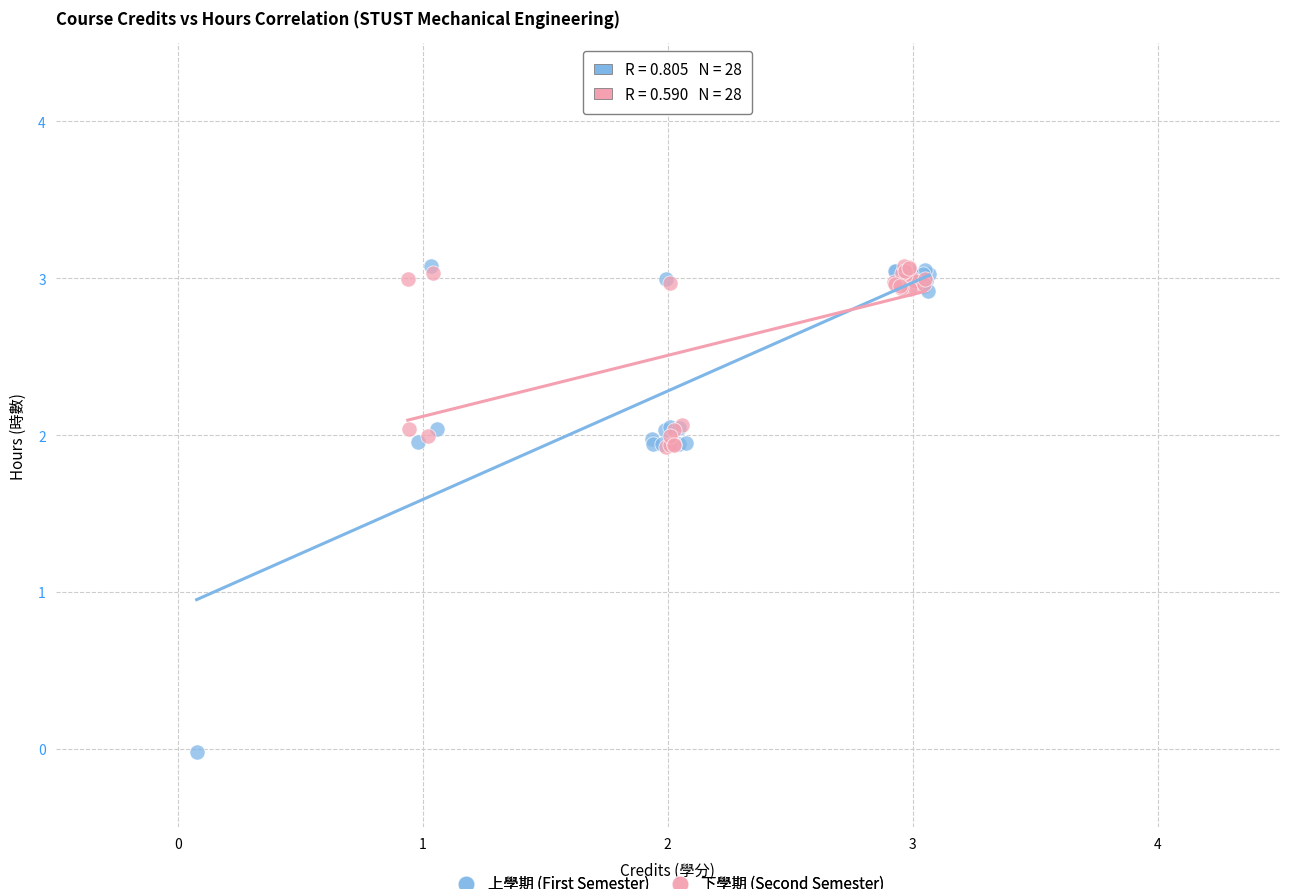

What are all the series names shown in the legend?

上學期 (First Semester), 下學期 (Second Semester)